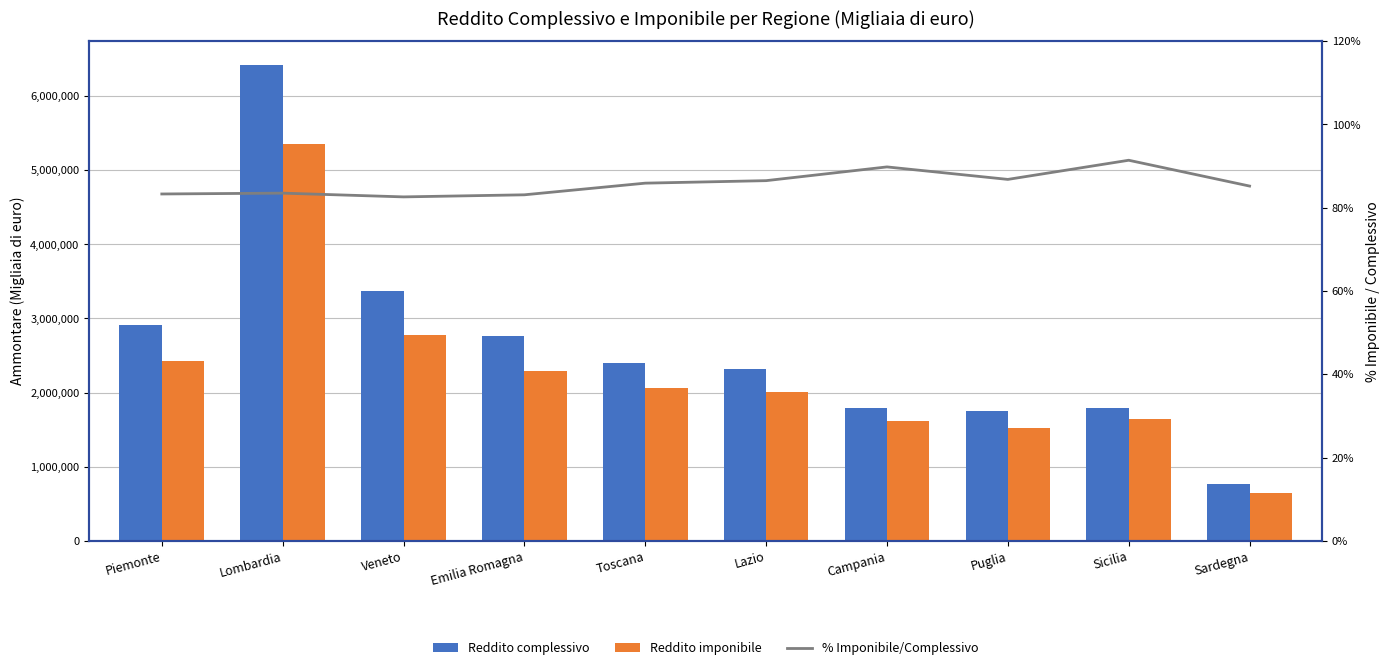

Reading right to left, transcribe all the data shown in this chart.

Reddito complessivo: Sardegna=762523.0	Sicilia=1796091.0	Puglia=1748385.0	Campania=1794144.0	Lazio=2323893.0	Toscana=2403027.0	Emilia Romagna=2760770.0	Veneto=3365899.0	Lombardia=6420365.0	Piemonte=2910210.0
Reddito imponibile: Sardegna=649565.0	Sicilia=1641539.0	Puglia=1516845.0	Campania=1610718.0	Lazio=2010733.0	Toscana=2064828.0	Emilia Romagna=2293540.0	Veneto=2778887.0	Lombardia=5358610.0	Piemonte=2425005.0
% Imponibile/Complessivo: Sardegna=85.2	Sicilia=91.4	Puglia=86.8	Campania=89.8	Lazio=86.5	Toscana=85.9	Emilia Romagna=83.1	Veneto=82.6	Lombardia=83.5	Piemonte=83.3